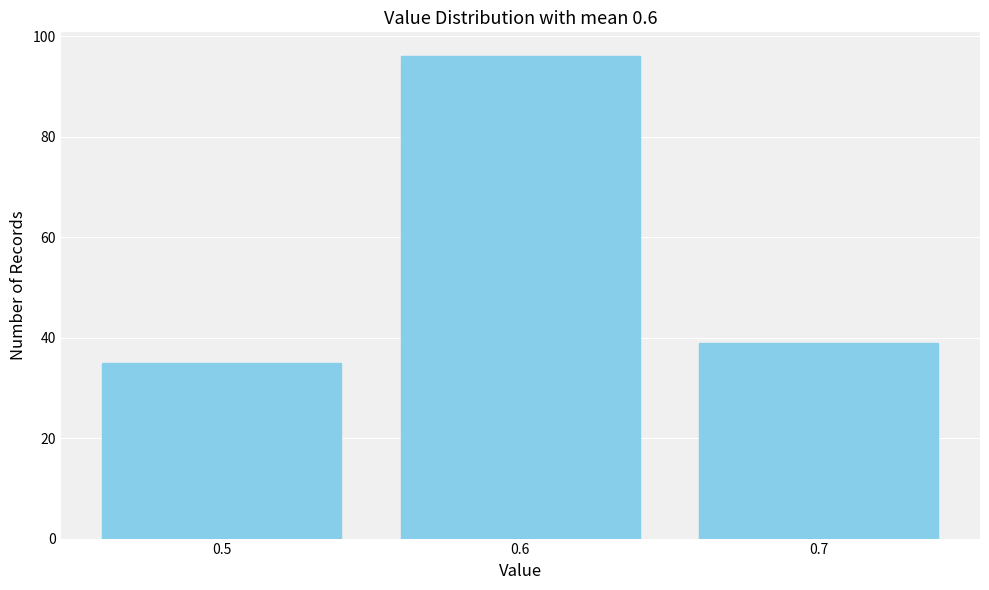

Reading right to left, transcribe all the data shown in this chart.

39	96	35